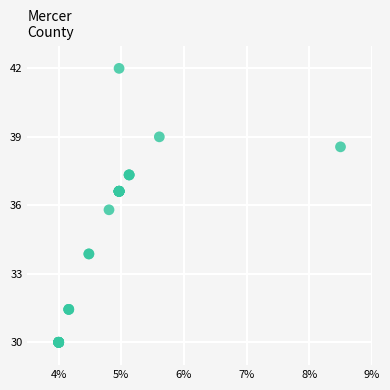

What Y value in the scatter plot is closest to 36?

35.8